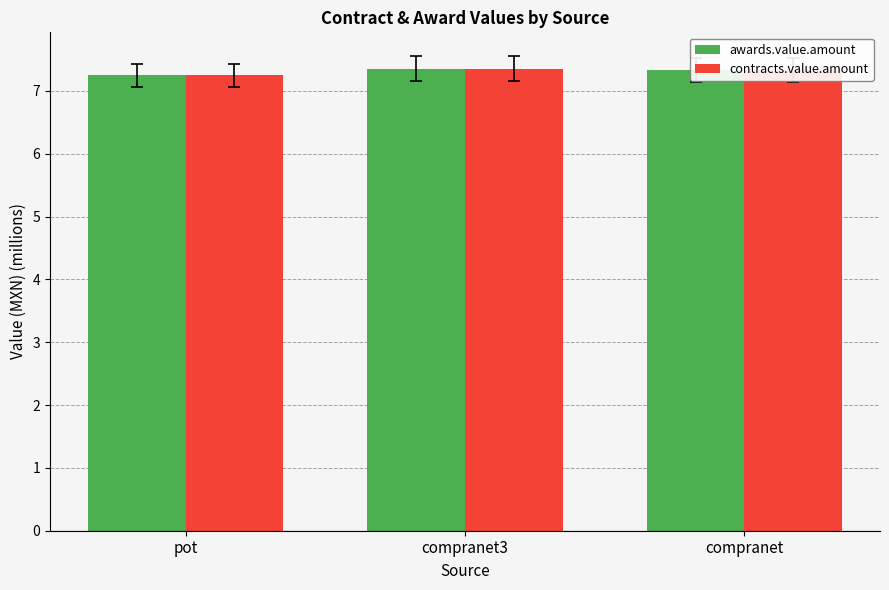

What is the minimum value shown in the chart?

7.2